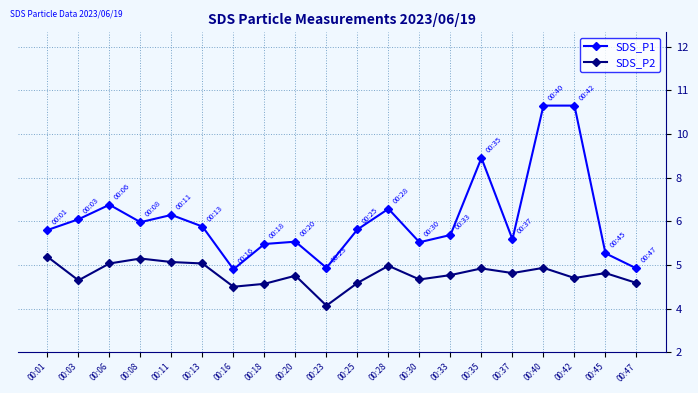

Is this an area chart (filled region under the line)?

No